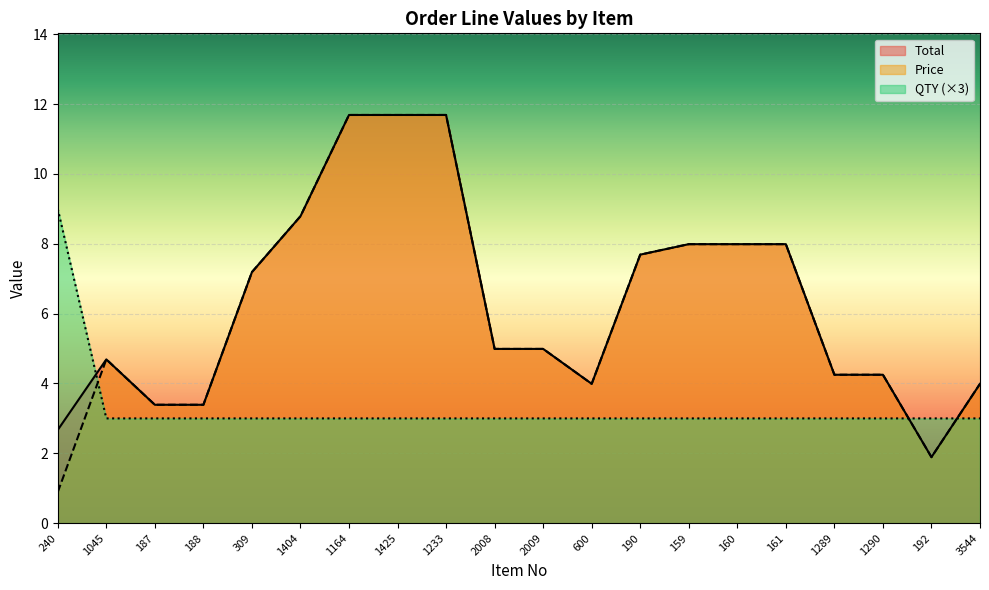

How many data points in Price are above 4?

14